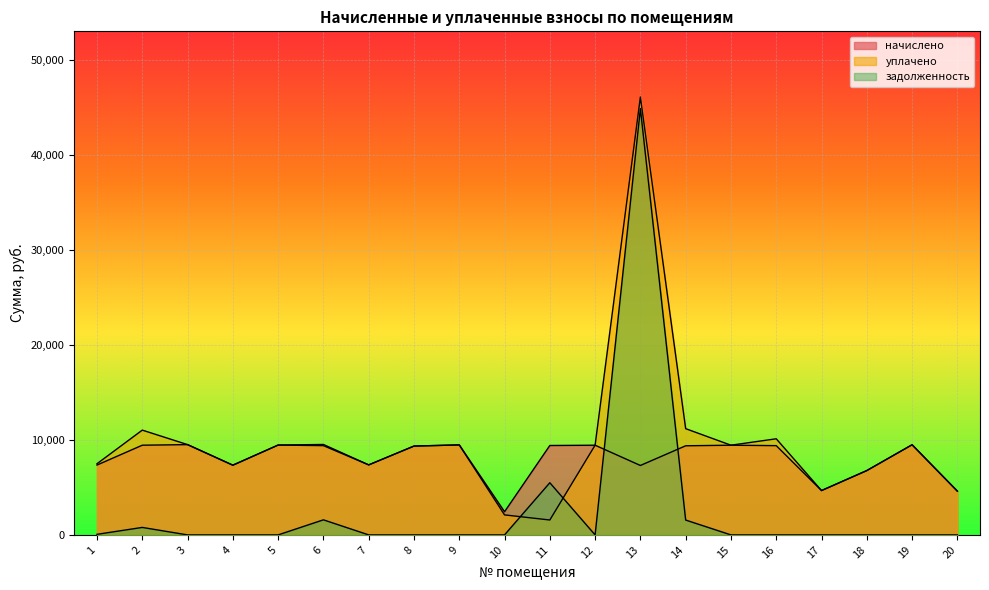

True or false: уплачено has a value of 3629.1 at 6.

False